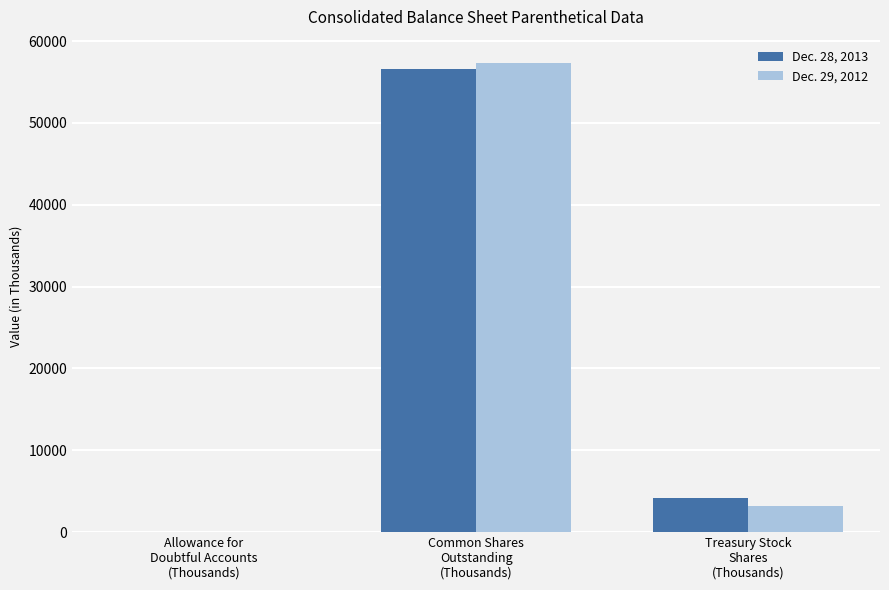

What is the sum of all Dec. 29, 2012 values?

60466.0